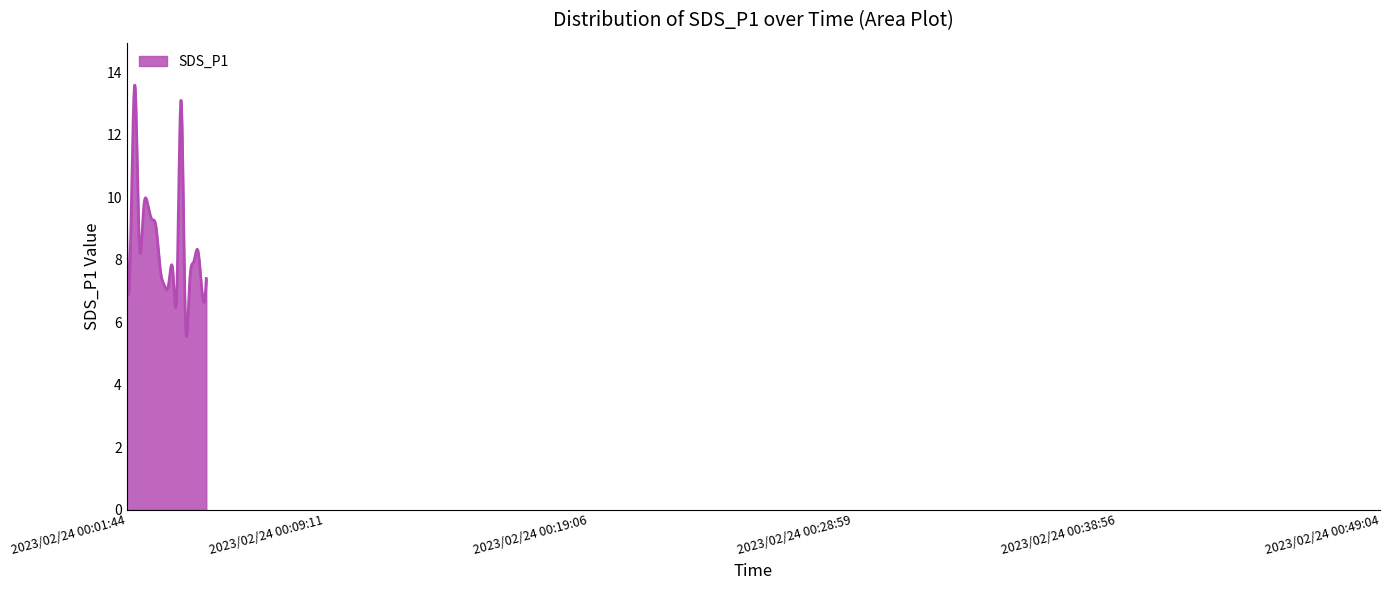

What is the greatest value displayed?

13.6